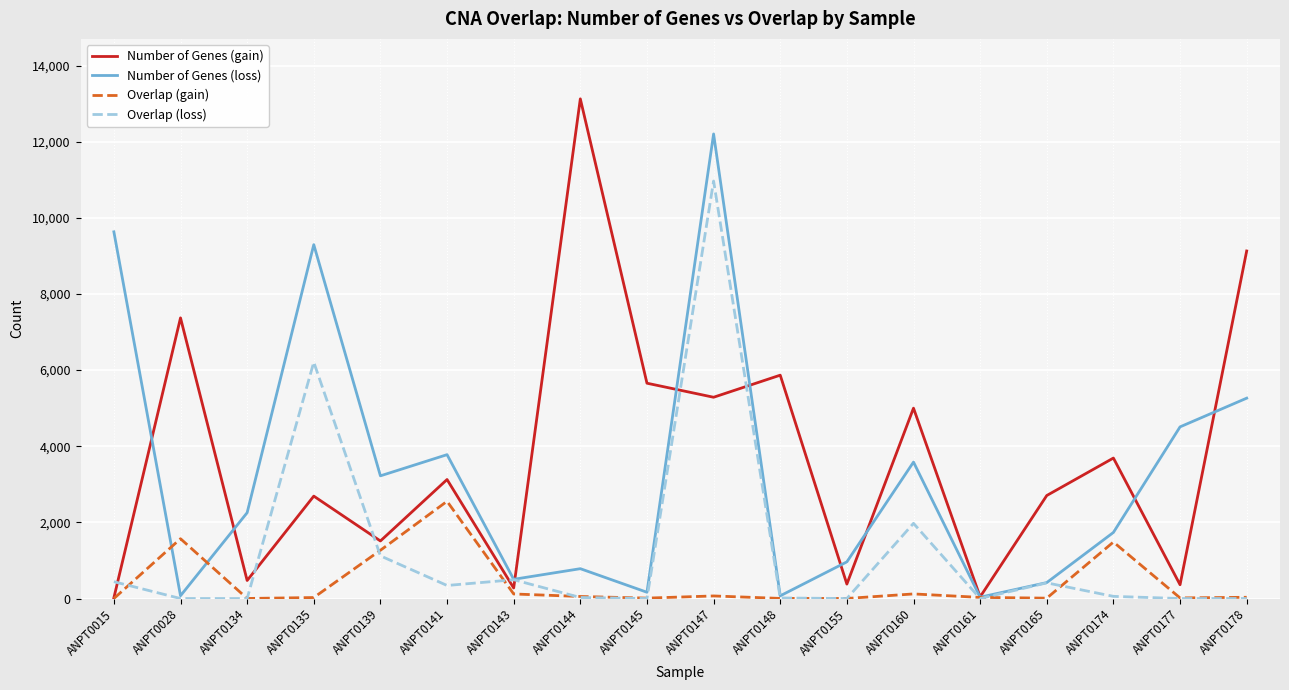

What is the average value of the Overlap (gain) series?

410